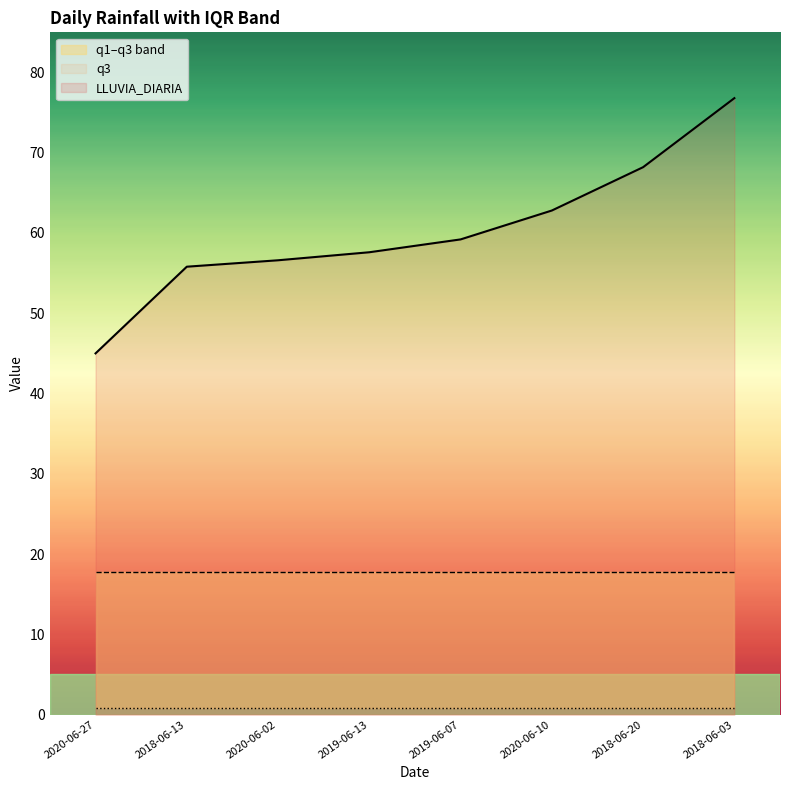

List the labels in order of q1 value, largest first.

2020-06-27, 2018-06-13, 2020-06-02, 2019-06-13, 2019-06-07, 2020-06-10, 2018-06-20, 2018-06-03